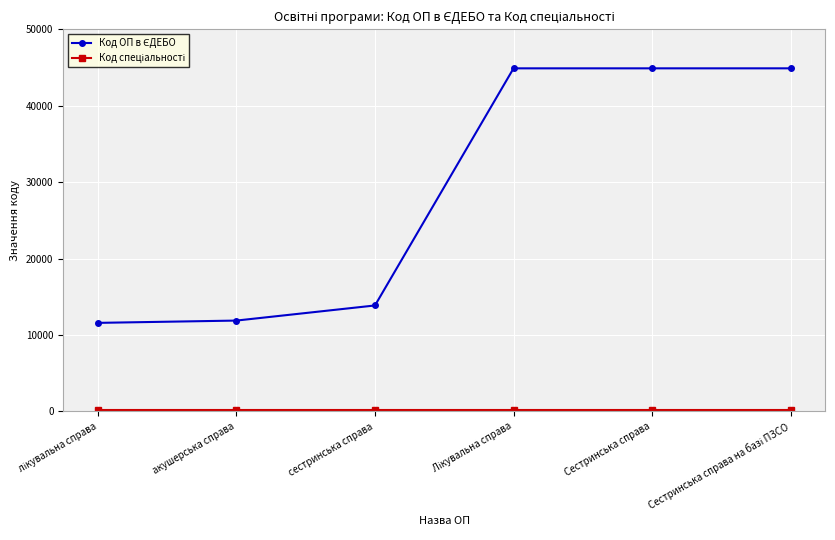

What is the greatest value displayed?

44897